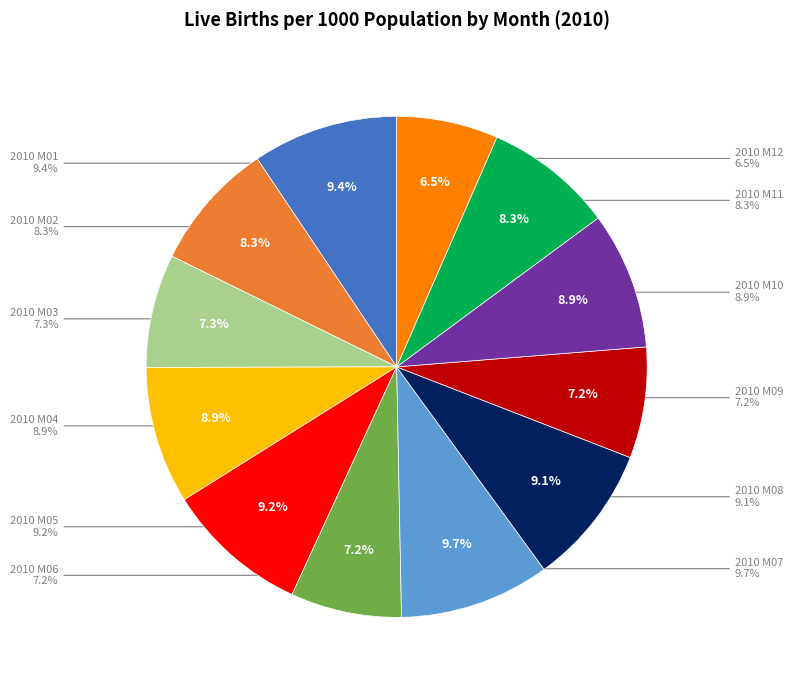

Is it true that 2010 M11 is 3% of the pie?

False